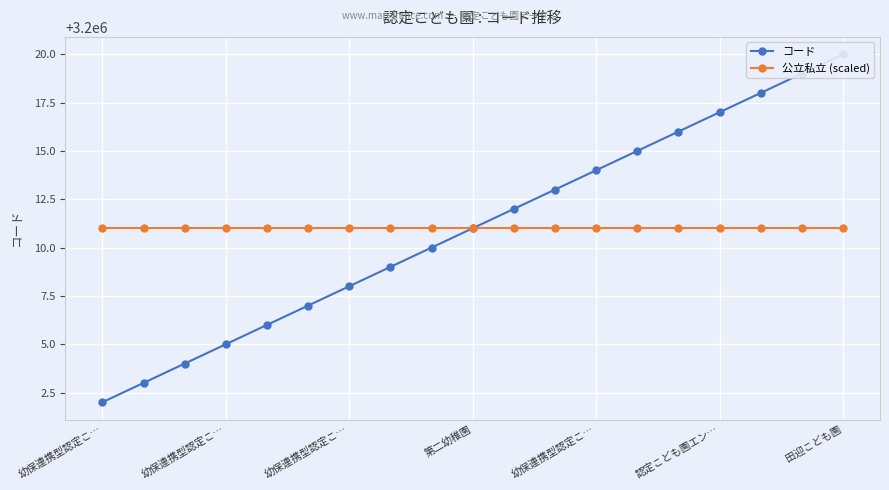

Which series has the largest range (max minus min)?

コード